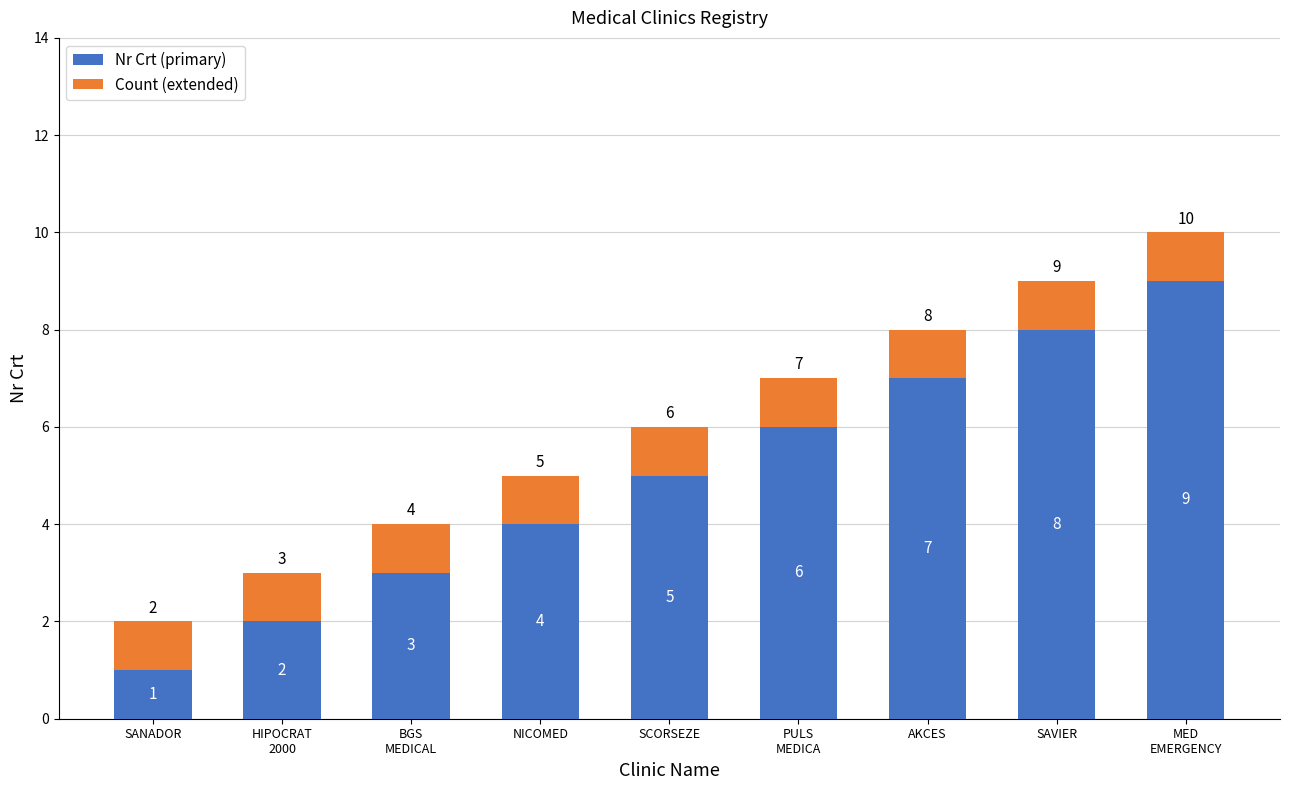

Are the bars grouped side by side (vs. stacked)?

No